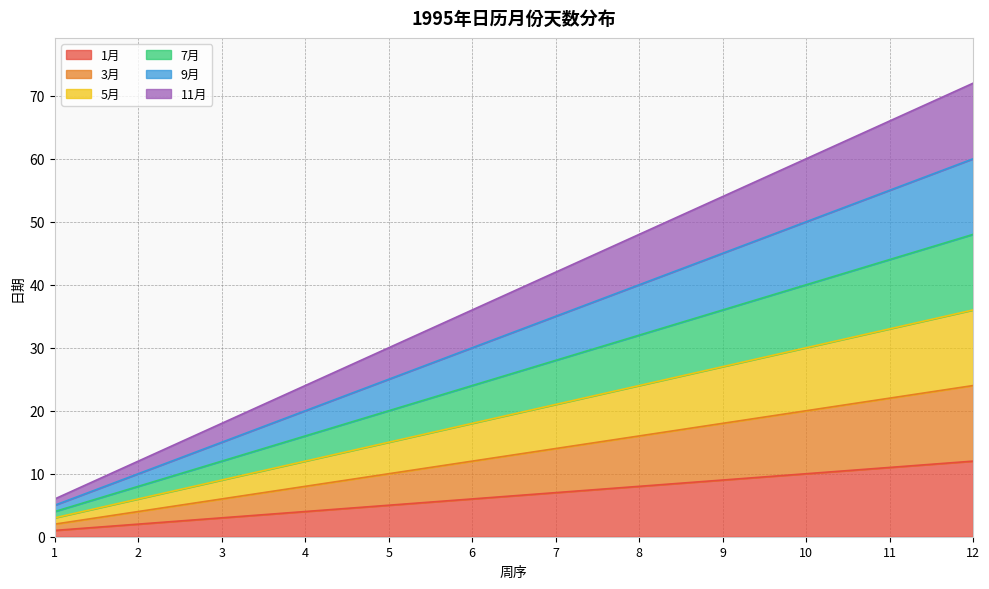

What are all the series names shown in the legend?

1月, 3月, 5月, 7月, 9月, 11月